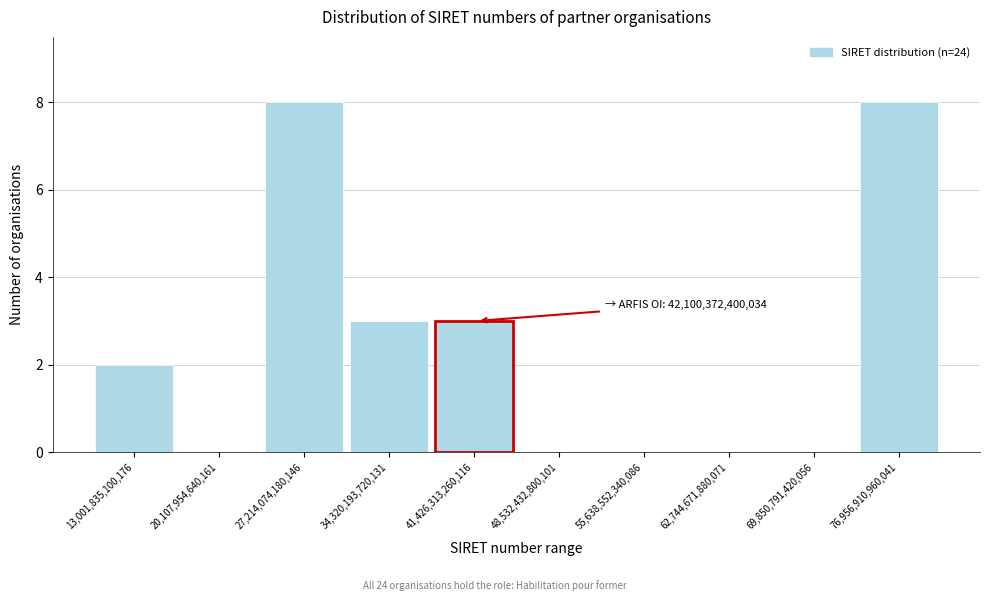

Reading left to right, what are all the values shown in this chart?

13,001,835,100,176=2	20,107,954,640,161=0	27,214,074,180,146=8	34,320,193,720,131=3	41,426,313,260,116=3	48,532,432,800,101=0	55,638,552,340,086=0	62,744,671,880,071=0	69,850,791,420,056=0	76,956,910,960,041=8